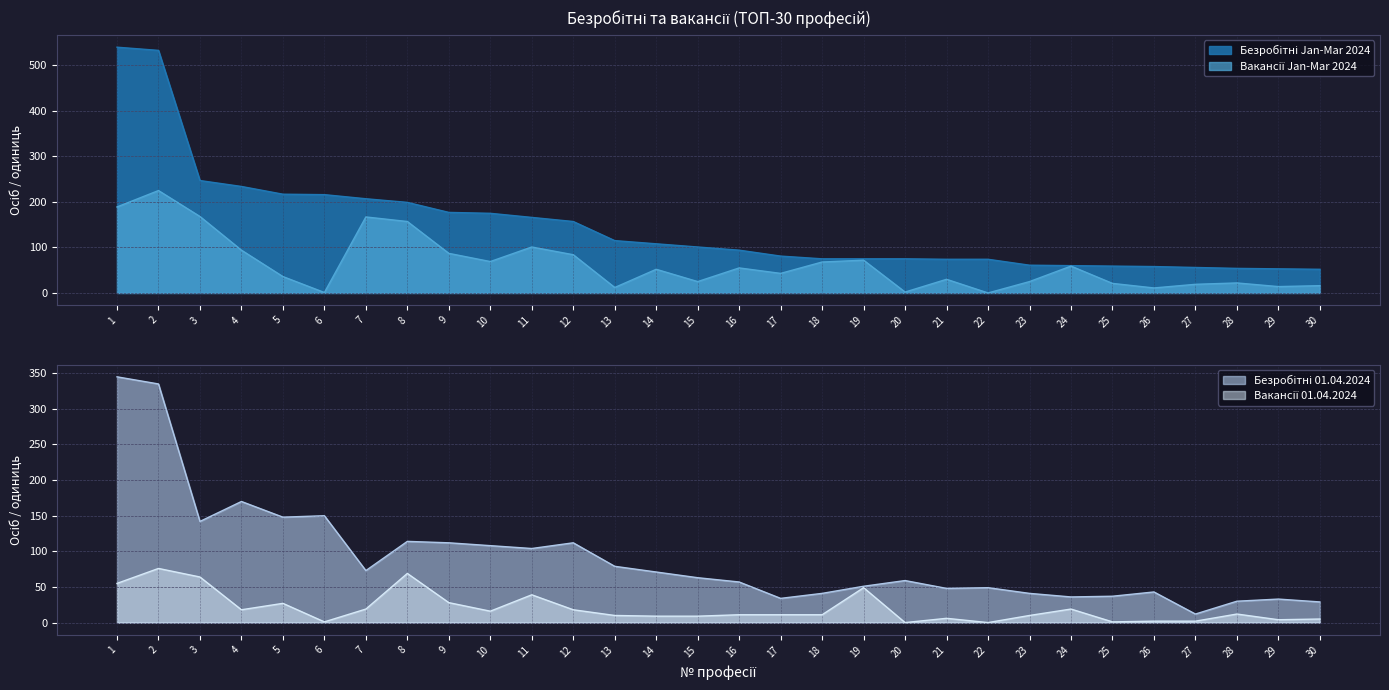

How many data points in Безробітні Jan-Mar 2024 are less than 101?

15